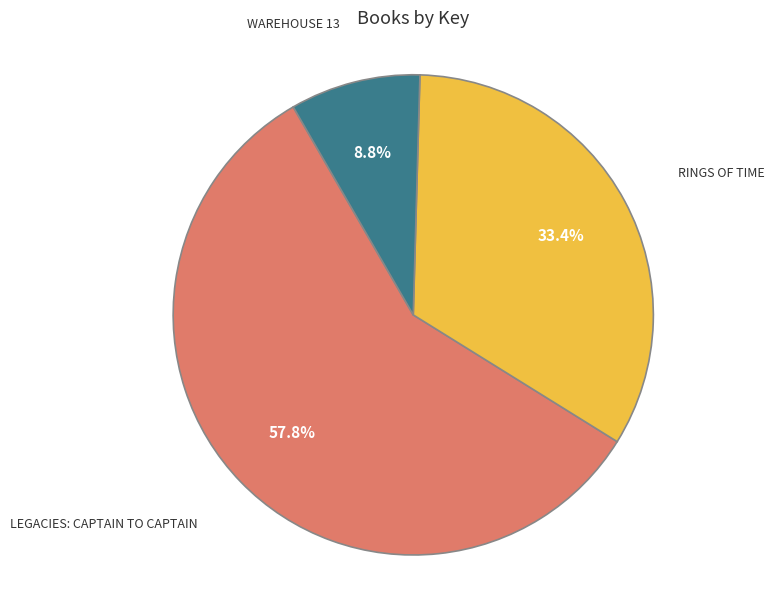

Is there any slice that represents more than half of the pie?

Yes